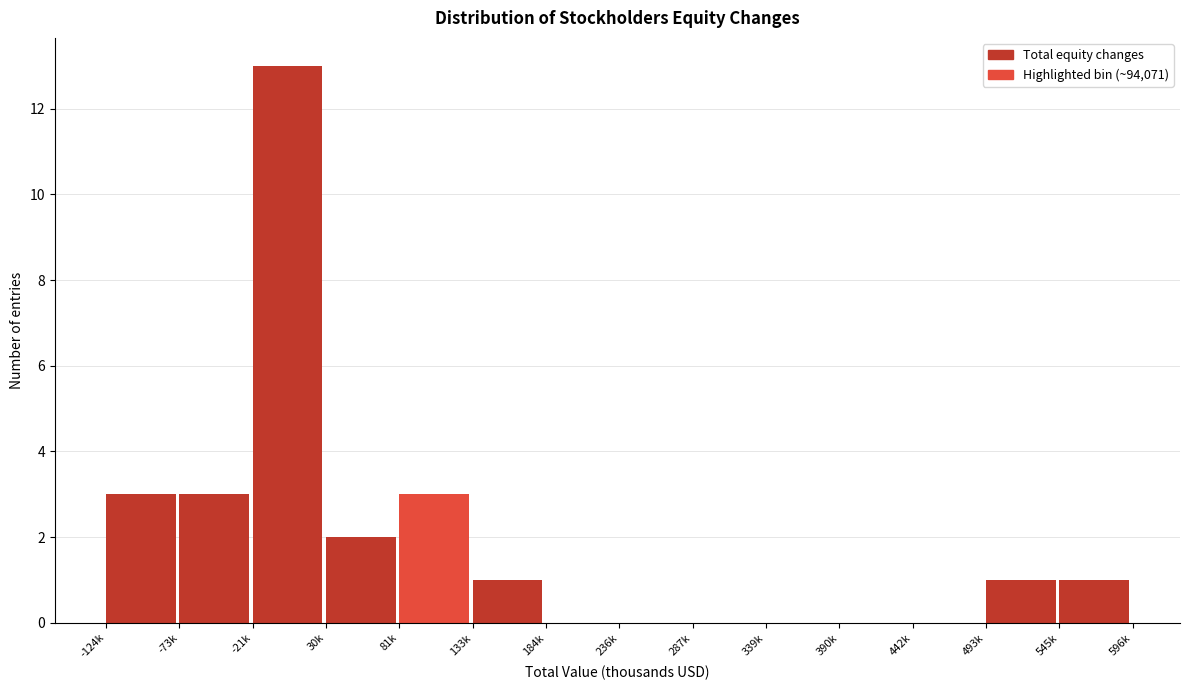

What is the sum of all values?

27